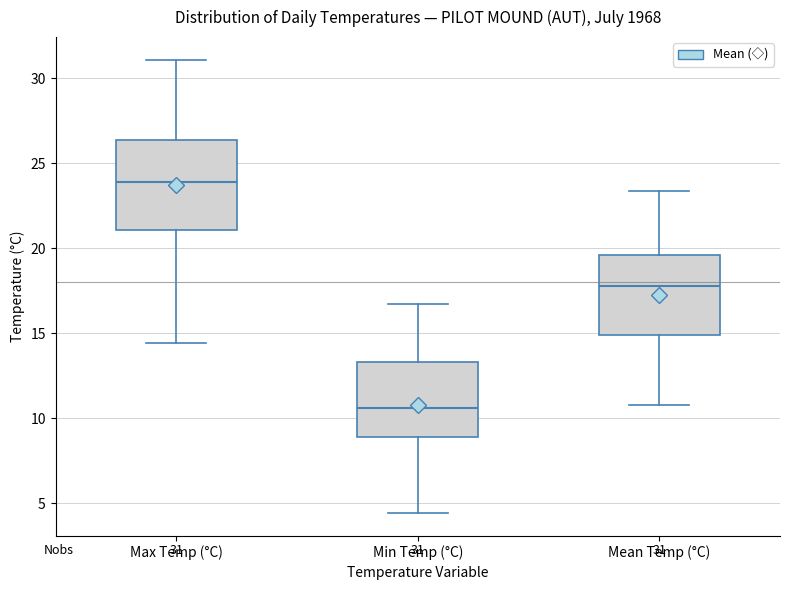

Which box has the highest median line?

Max Temp (°C)